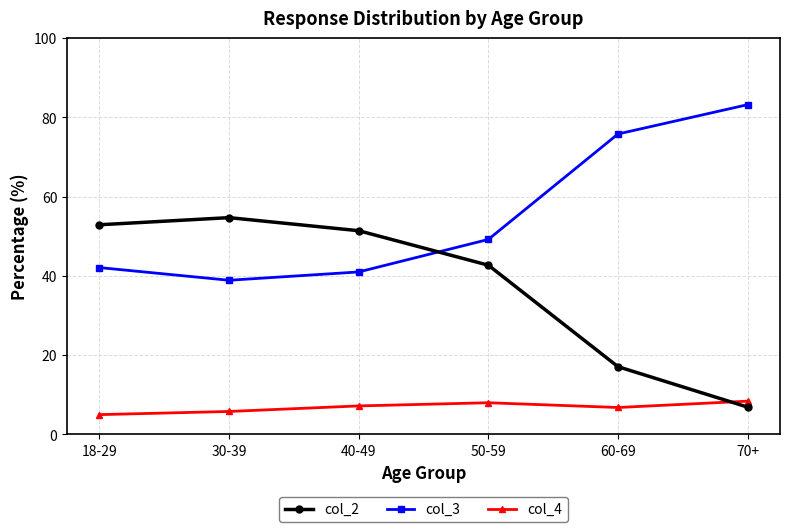

What is the difference between the highest and lowest values at 60-69?

69.0